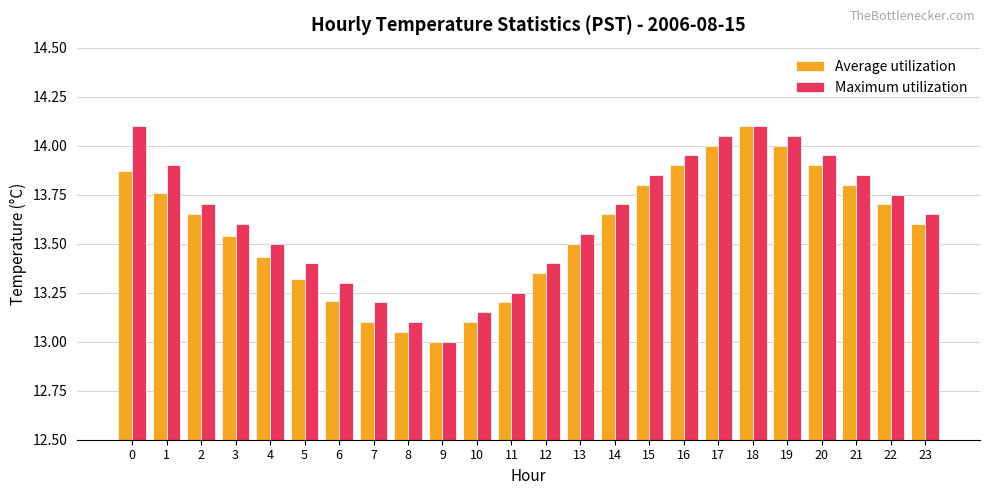

What is the minimum value for Maximum utilization?

13.0